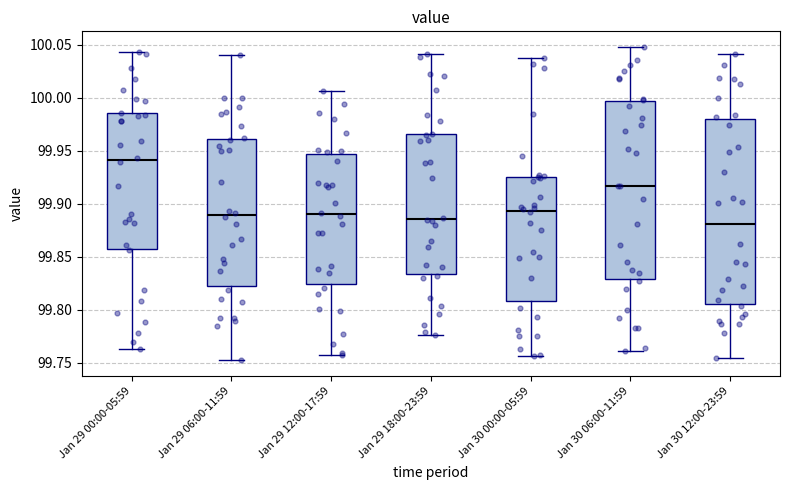

Reading left to right, transcribe this box plot: for each box, give where its median line is, the range the box spans, and where its two whiskers end, as read against the y-axis. The values are not printed on the chart, so give them approximately, as read against the axis.

Jan 29 00:00-05:59: median 99.940, box 99.860 to 99.985, whiskers 99.765 to 100.045
Jan 29 06:00-11:59: median 99.890, box 99.825 to 99.960, whiskers 99.750 to 100.040
Jan 29 12:00-17:59: median 99.890, box 99.825 to 99.945, whiskers 99.755 to 100.005
Jan 29 18:00-23:59: median 99.885, box 99.835 to 99.965, whiskers 99.775 to 100.040
Jan 30 00:00-05:59: median 99.895, box 99.810 to 99.925, whiskers 99.755 to 100.040
Jan 30 06:00-11:59: median 99.915, box 99.830 to 99.995, whiskers 99.760 to 100.050
Jan 30 12:00-23:59: median 99.880, box 99.805 to 99.980, whiskers 99.755 to 100.040